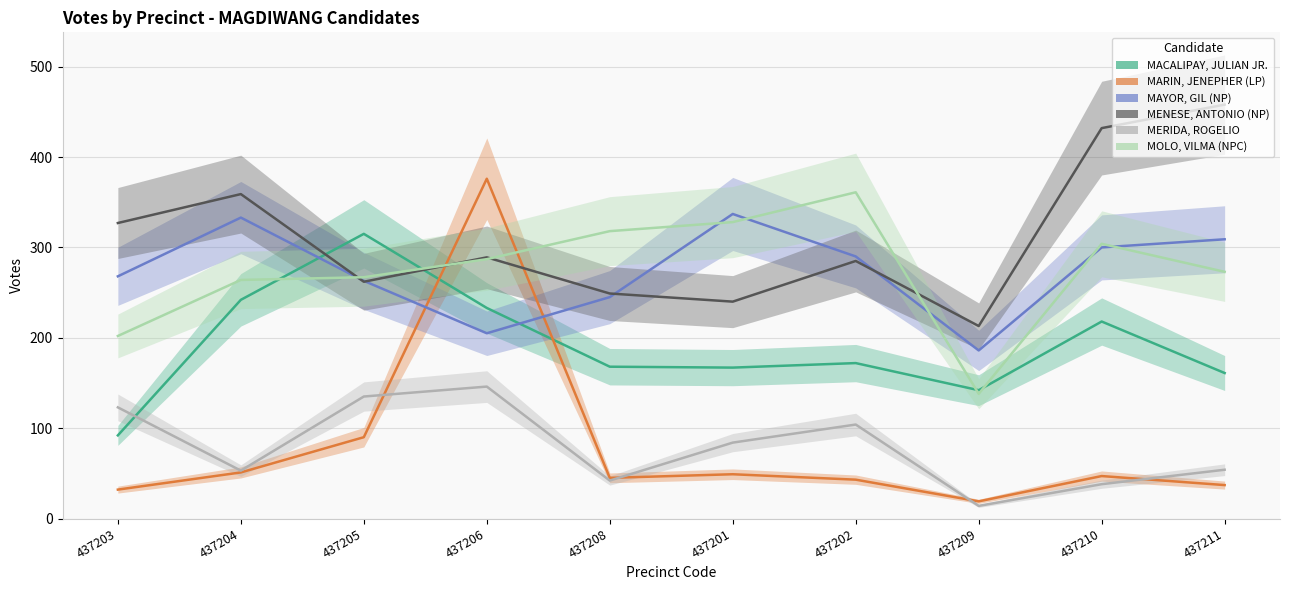

Is it true that MACALIPAY, JULIAN JR. equals 161 at 437211?

True